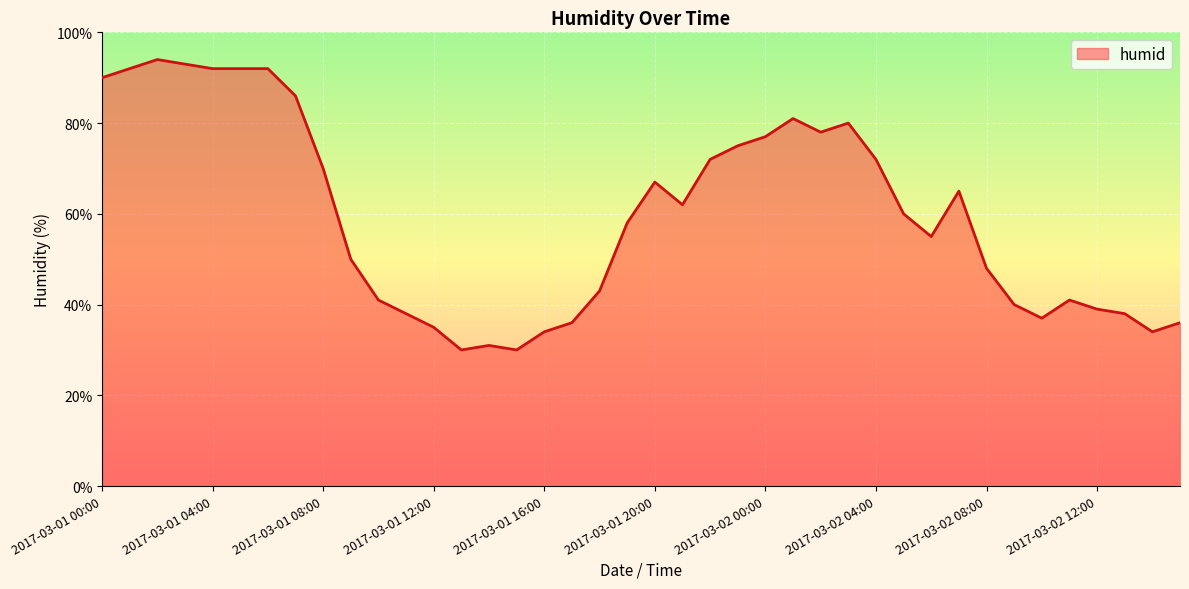

What is the maximum value shown in the chart?

94